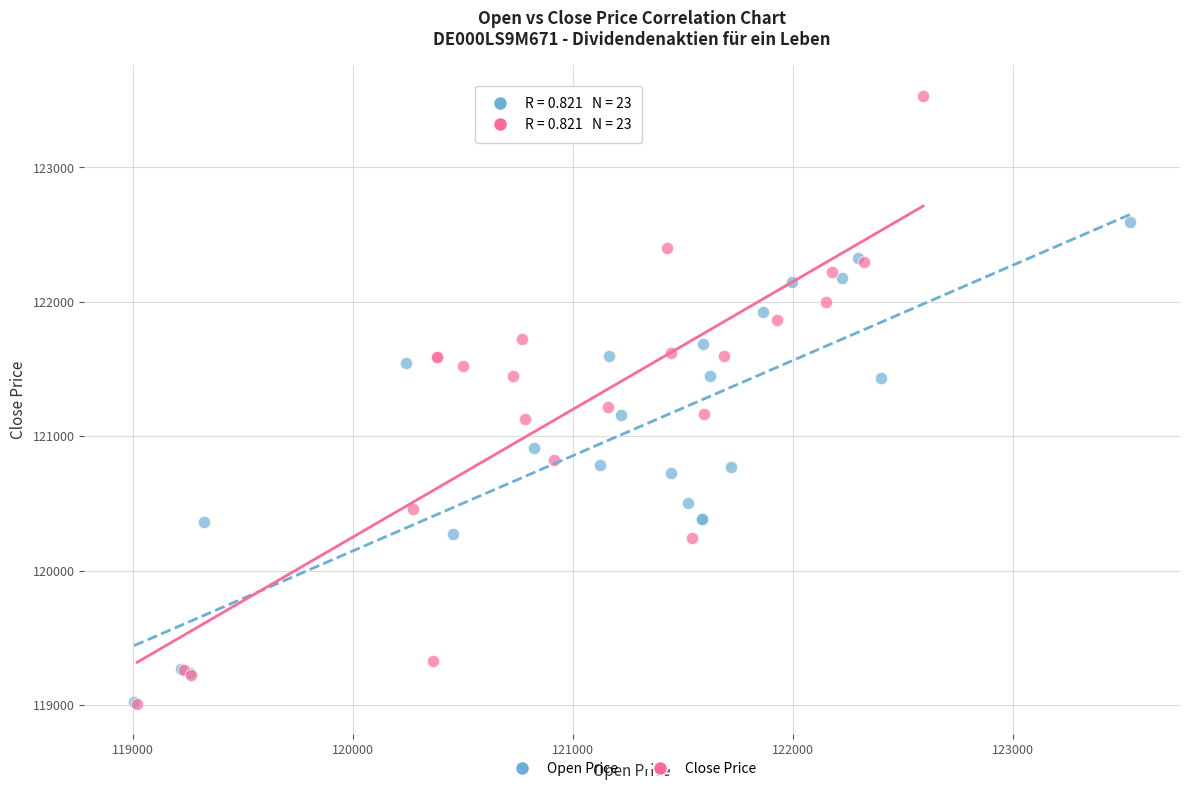

Which series contains the highest Y value?

Close Price